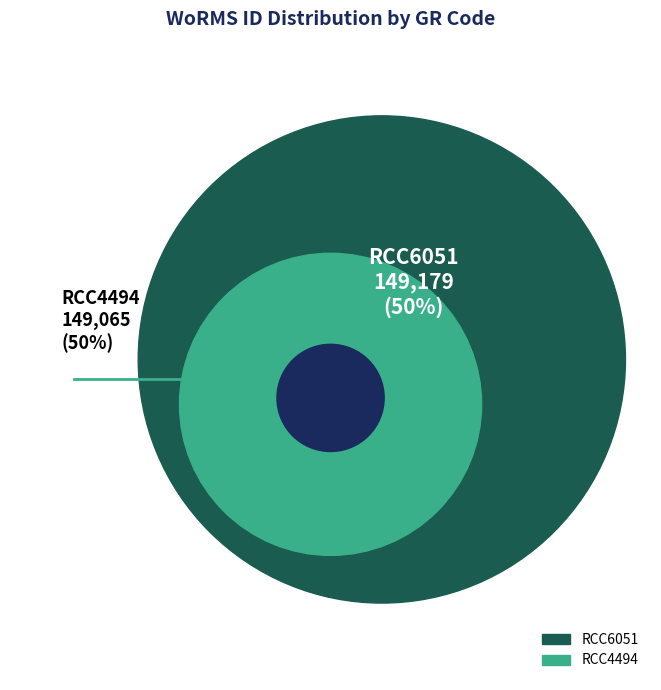

Count the number of slices in the pie.

2